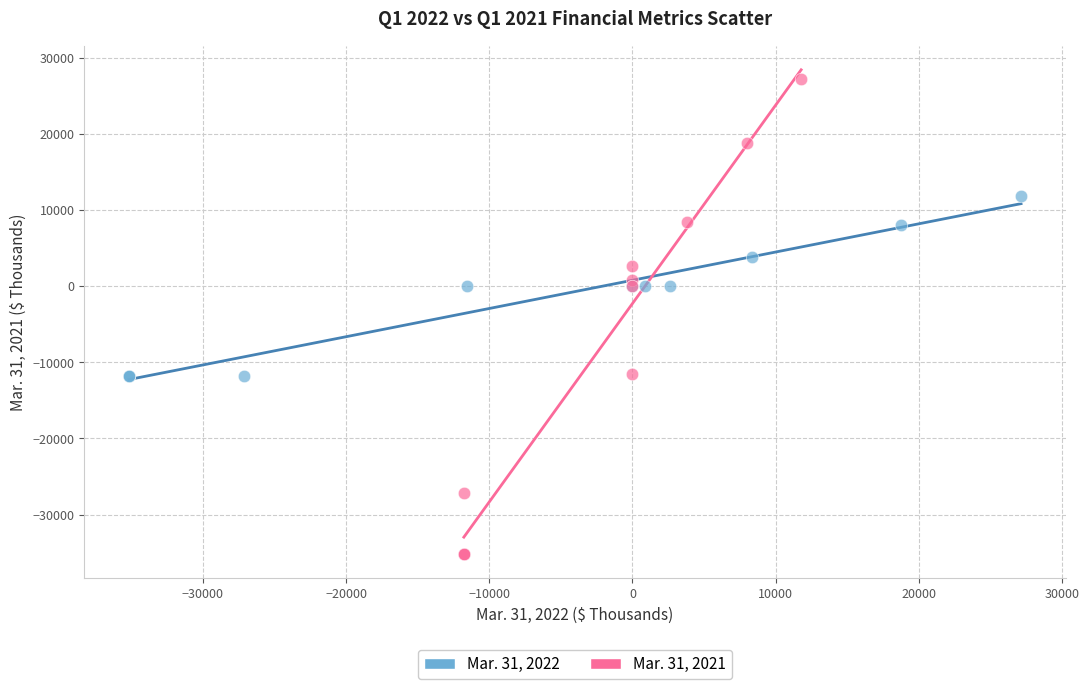

Which series has the largest Y range (max minus min)?

Mar. 31, 2021